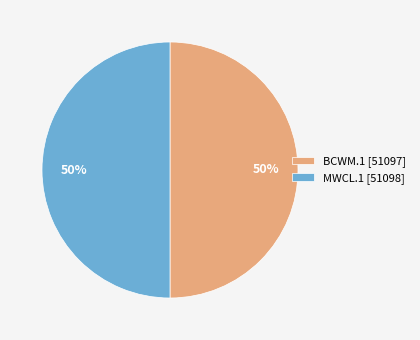

The BCWM.1 [51097] slice represents 44% of the pie. True or false?

False